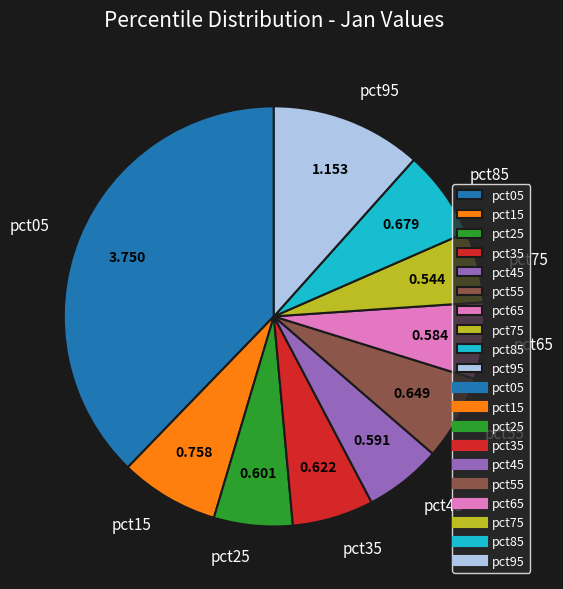

Combined, do pct55 and pct95 account for over 50%?

No